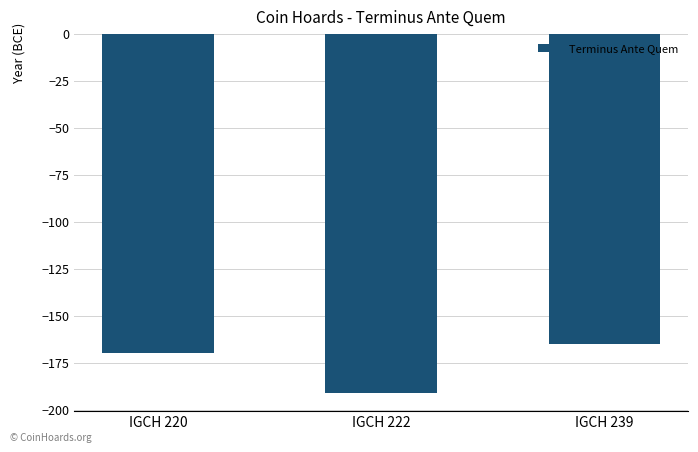

What is the change in value from IGCH 220 to IGCH 239?

+5